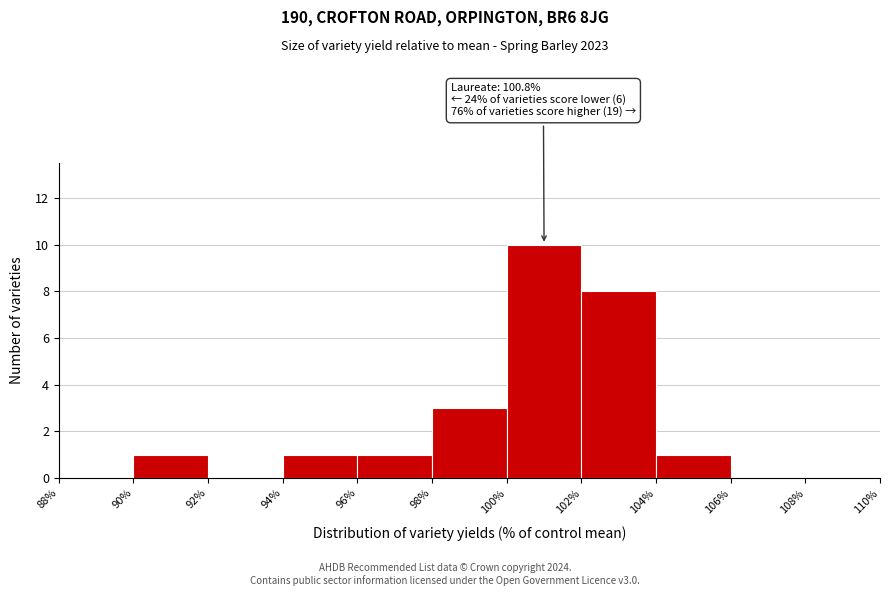

Over which range of the x-axis is the bar tallest?

100% to 102%